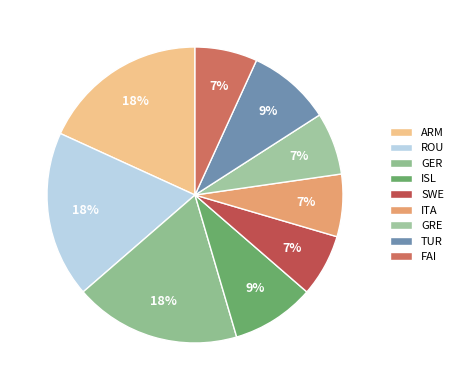

How many slices are in this pie chart?

9